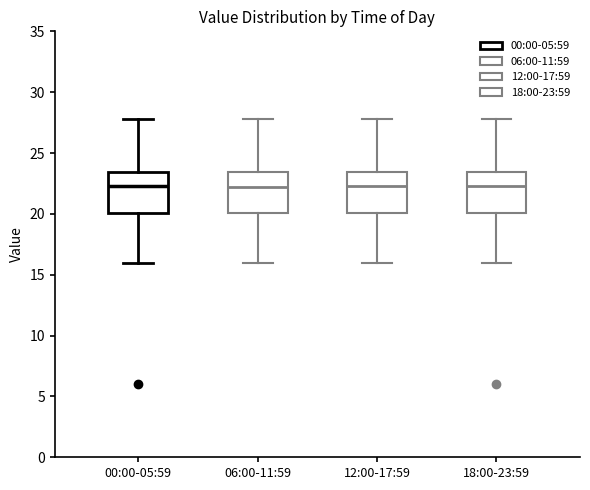

Where is the lower edge of the box for 00:00-05:59 on the y-axis? The values are not printed on the chart, so give them approximately, as read against the axis.

20.0